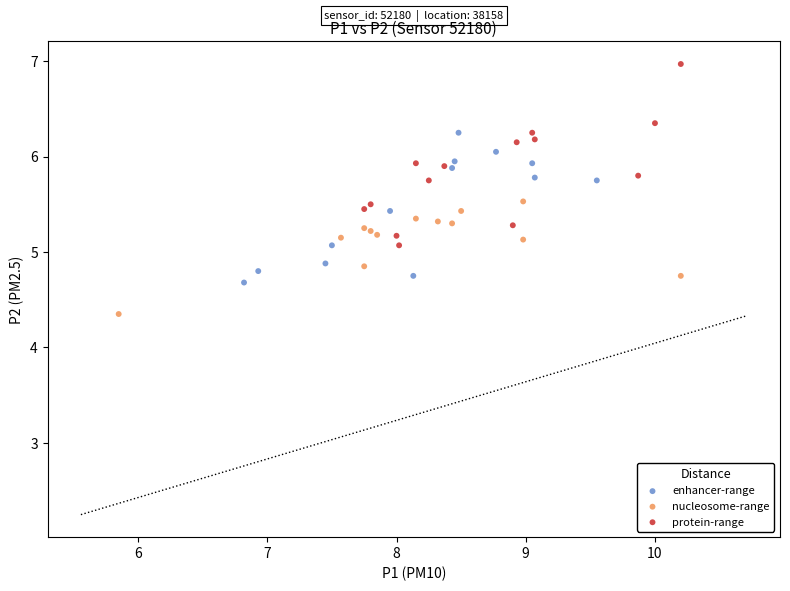

Which series contains the highest Y value?

protein-range